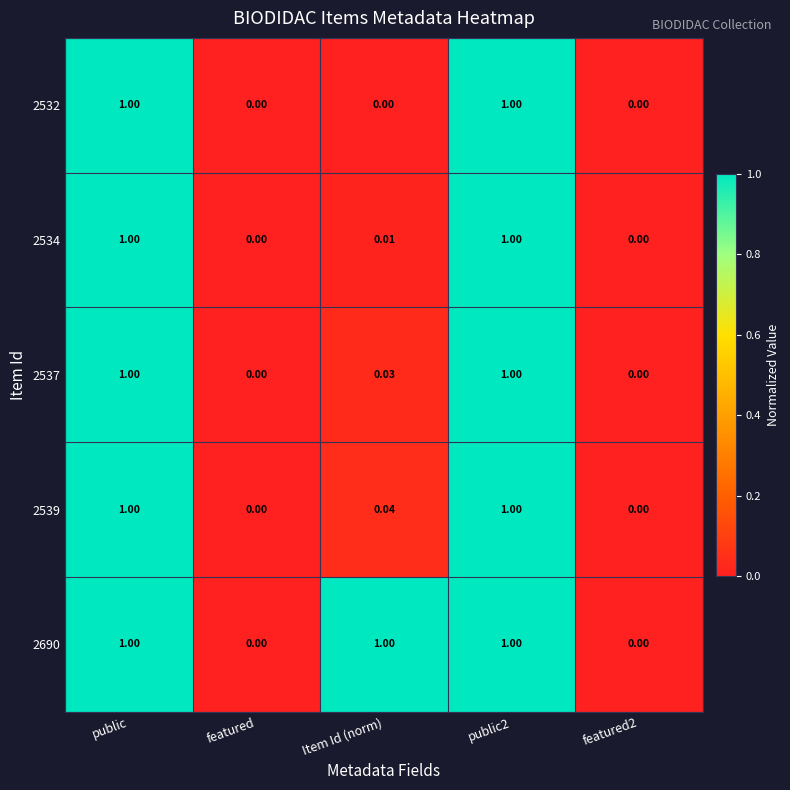

Count the number of categories in the chart.

5